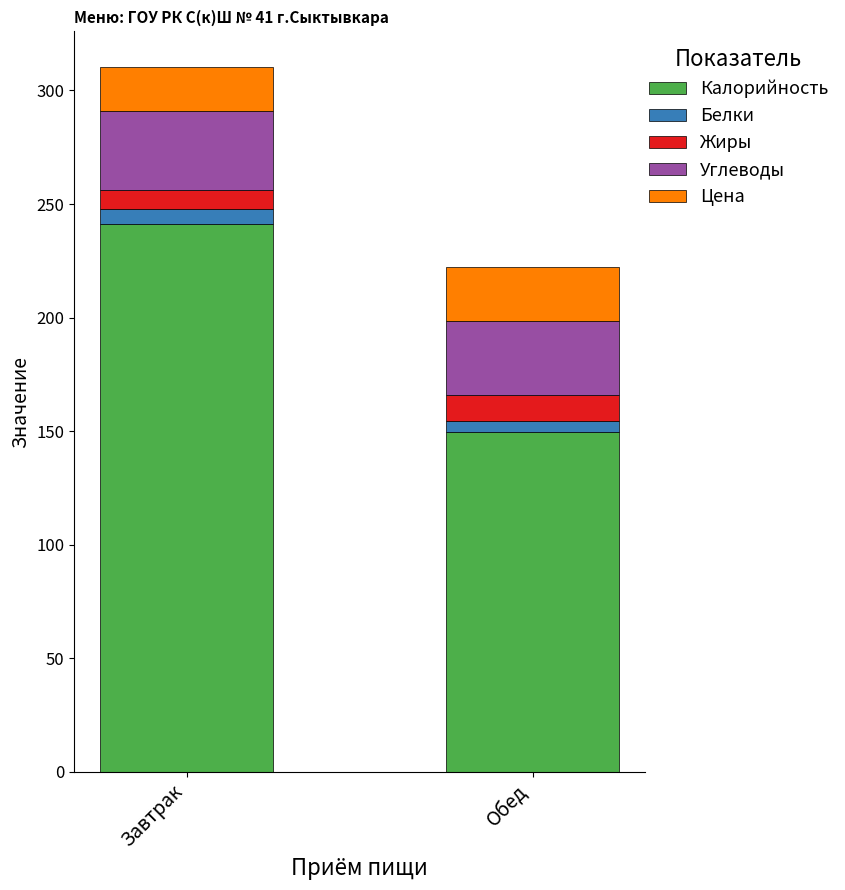

What is the sum of all Калорийность values?

390.7